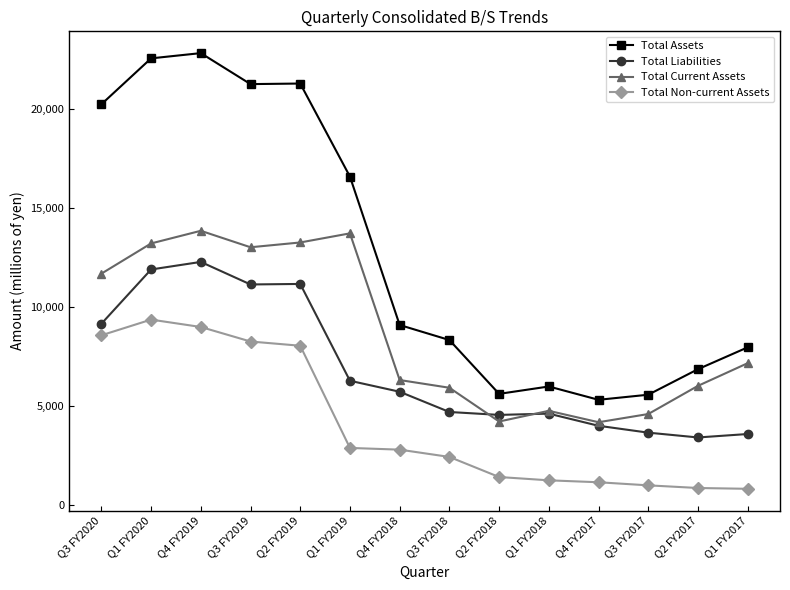

What is the total value across all series at Q2 FY2018?

15734